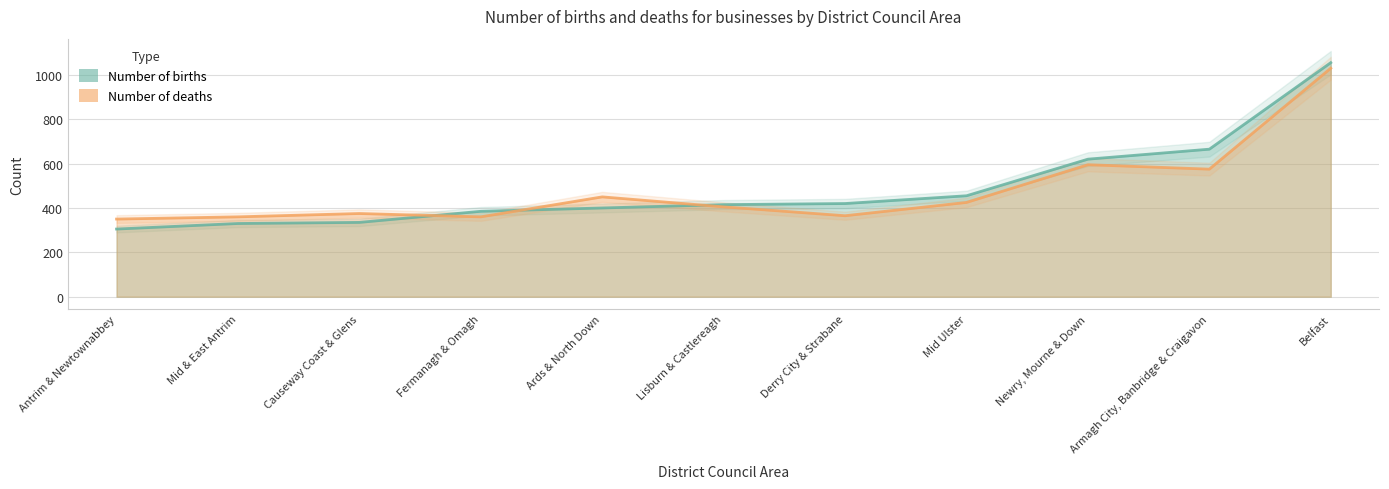

What position from the left is Belfast?

11